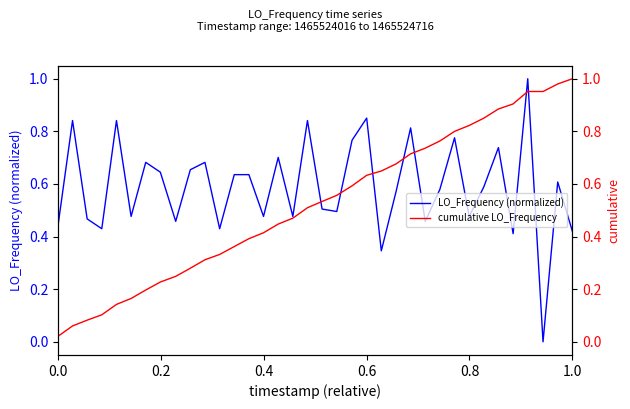

True or false: LO_Frequency (normalized) has a value of 0.3 at 0.0.

False